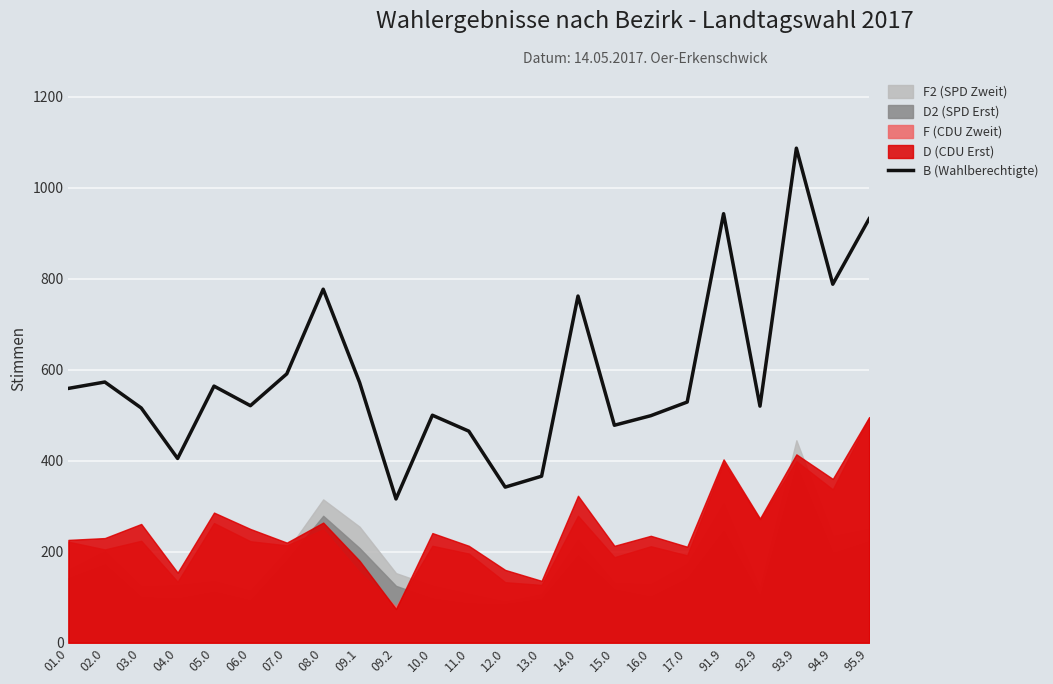

Rank the categories by value from highest to lowest.

93.9, 91.9, 95.9, 94.9, 08.0, 14.0, 07.0, 02.0, 09.1, 05.0, 01.0, 17.0, 06.0, 92.9, 03.0, 10.0, 16.0, 15.0, 11.0, 04.0, 13.0, 12.0, 09.2